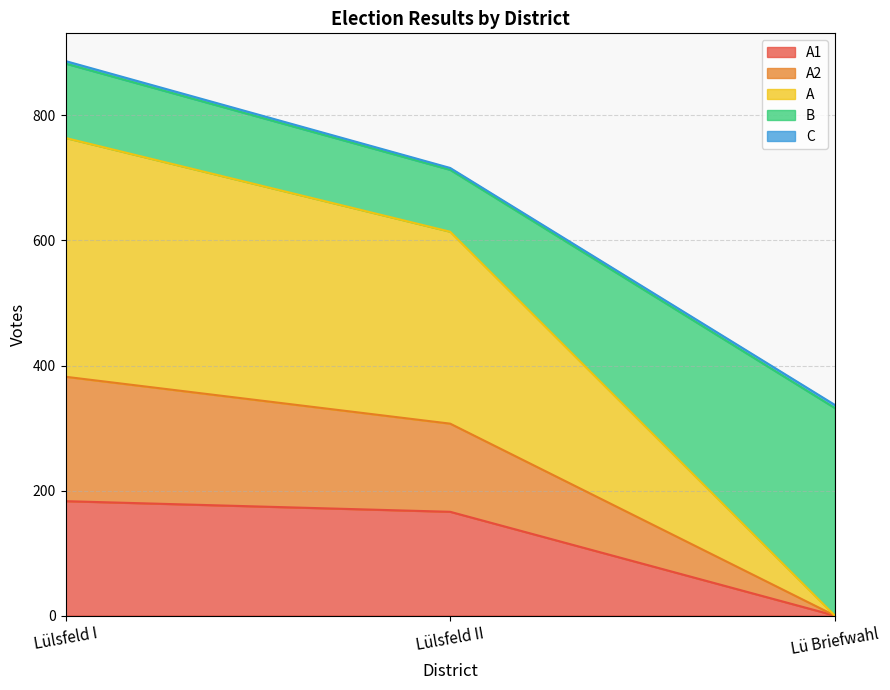

At which label does A first exceed 307?

Lülsfeld I